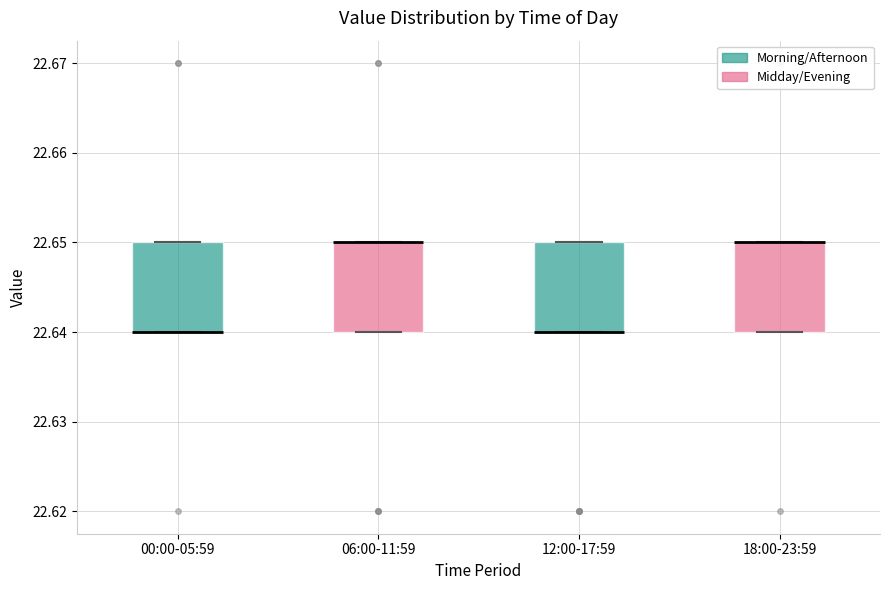

Reading left to right, transcribe this box plot: for each box, give where its median line is, the range the box spans, and where its two whiskers end, as read against the y-axis. The values are not printed on the chart, so give them approximately, as read against the axis.

00:00-05:59: median 22.64 (drawn on the box's lower edge), box 22.64 to 22.65, whiskers 22.64 to 22.65
06:00-11:59: median 22.65 (drawn on the box's upper edge), box 22.64 to 22.65, whiskers 22.64 to 22.65
12:00-17:59: median 22.64 (drawn on the box's lower edge), box 22.64 to 22.65, whiskers 22.64 to 22.65
18:00-23:59: median 22.65 (drawn on the box's upper edge), box 22.64 to 22.65, whiskers 22.64 to 22.65